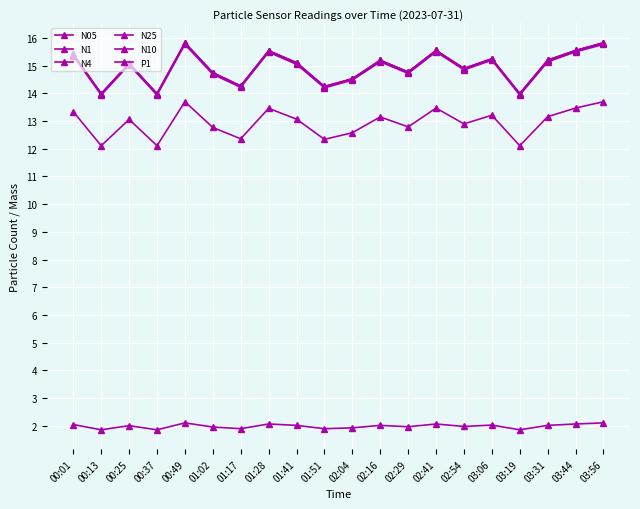

At which category is the sum across all series the highest?

00:49